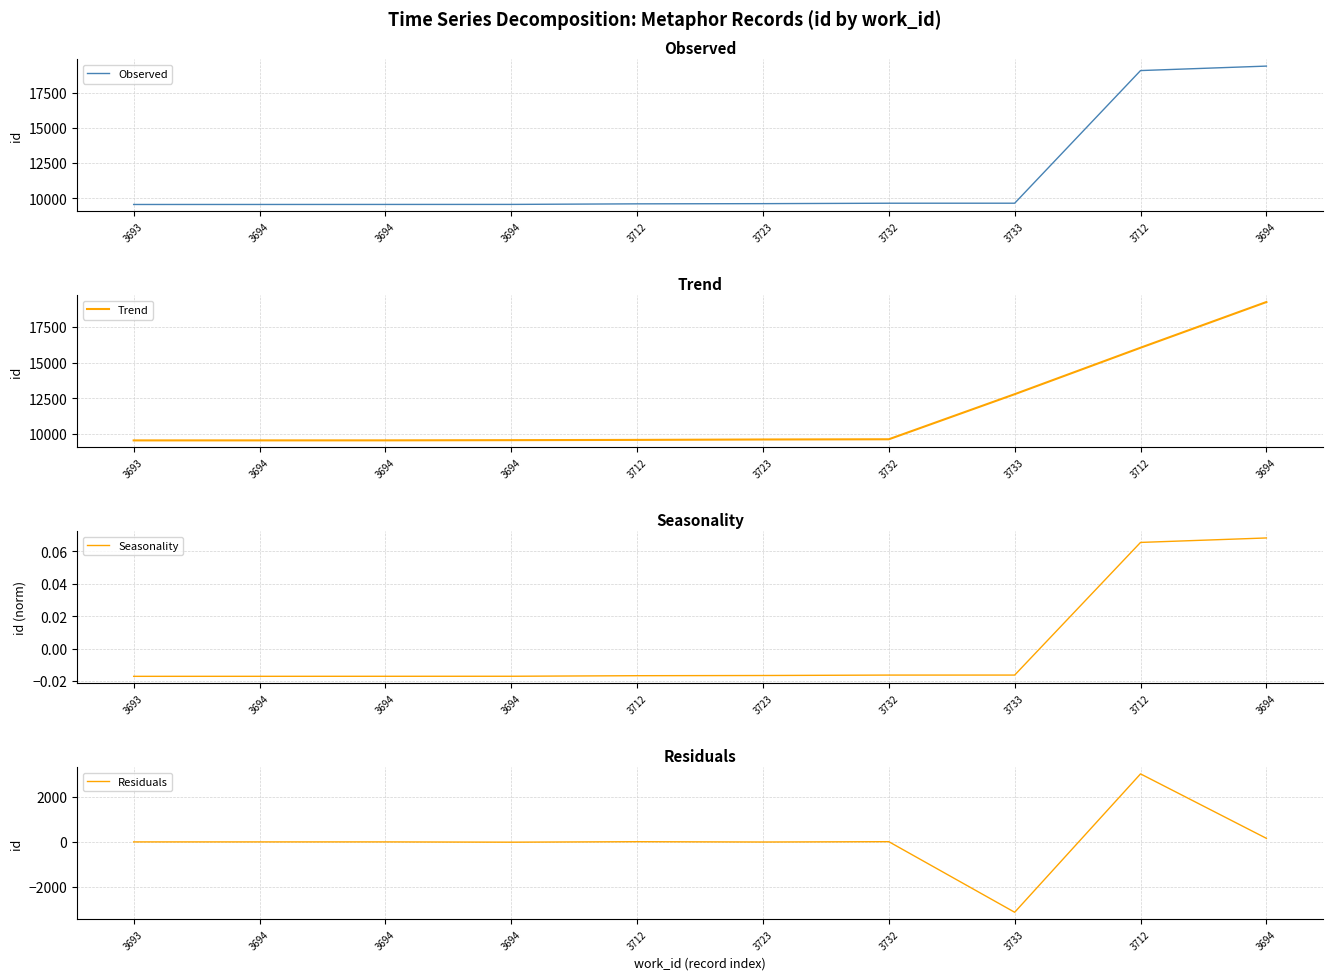

Between 3694 and 3712, which is larger?

3712